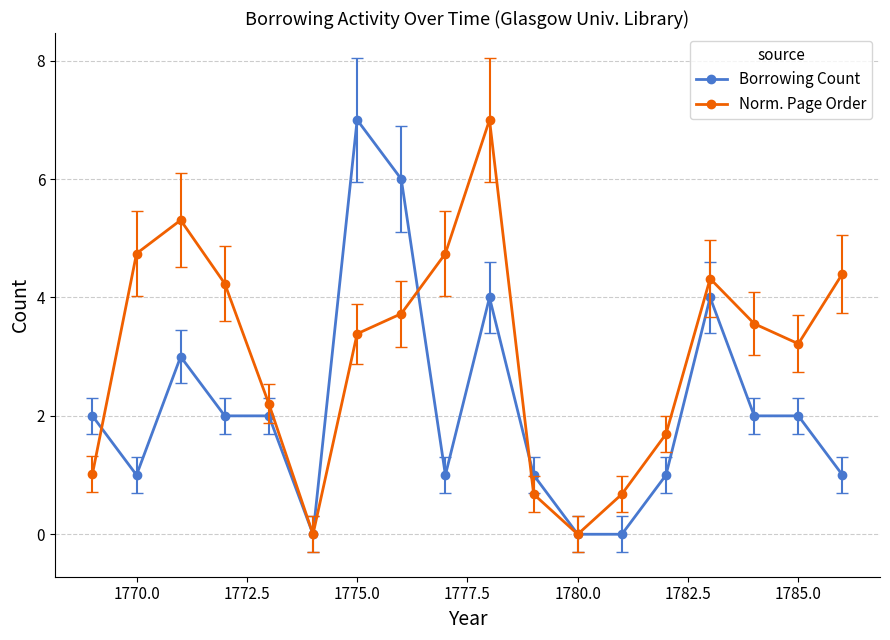

How many lines are shown in the chart?

2